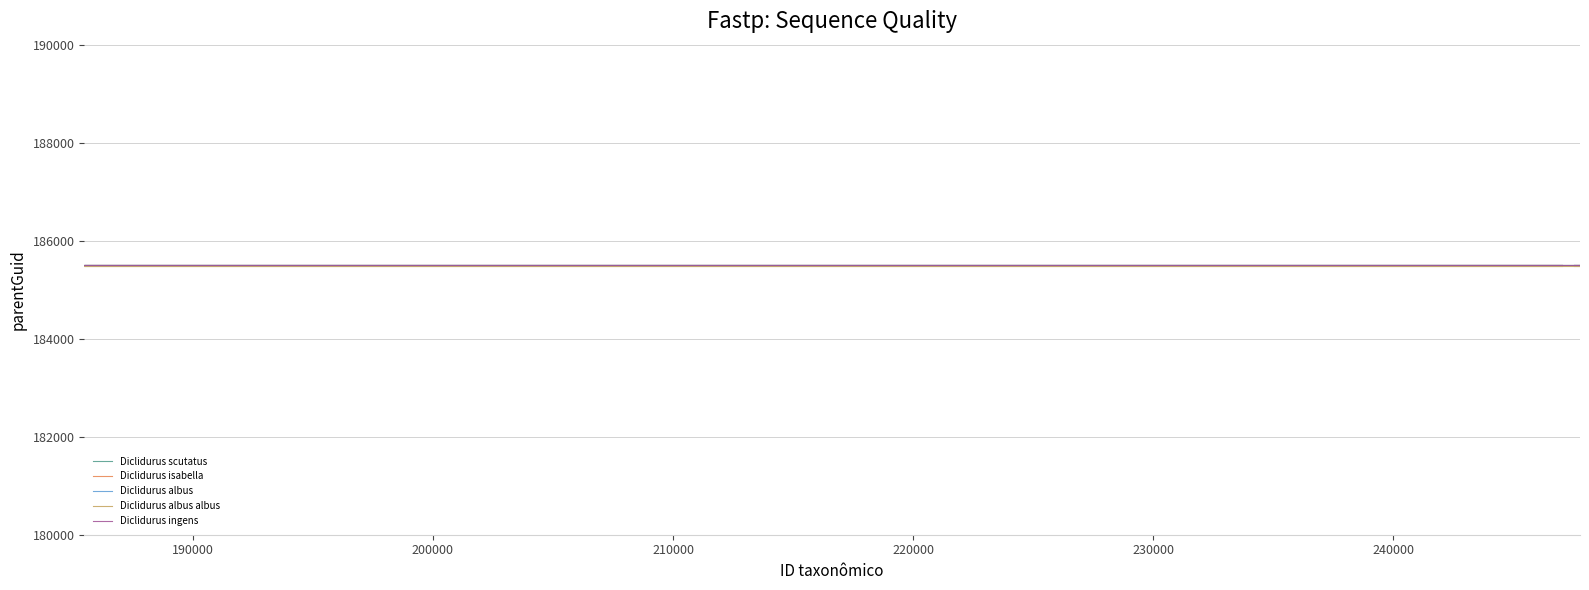

The Diclidurus isabella series shows 185496 at 240000. True or false?

True